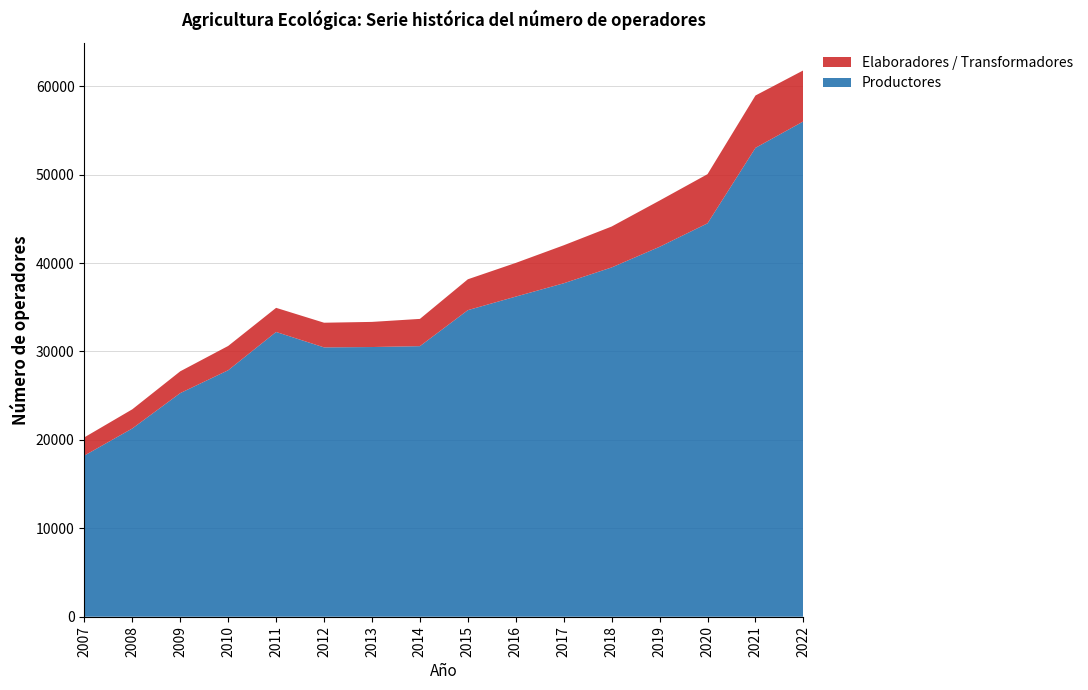

Reading right to left, list all the values displayed in this chart.

Productores: 2022=56024	2021=53029	2020=44493	2019=41838	2018=39505	2017=37712	2016=36207	2015=34673	2014=30602	2013=30502	2012=30462	2011=32206	2010=27877	2009=25291	2008=21291	2007=18226
Elaboradores / Transformadores: 2022=5773	2021=5921	2020=5561	2019=5230	2018=4627	2017=4297	2016=3810	2015=3492	2014=3082	2013=2842	2012=2790	2011=2729	2010=2747	2009=2465	2008=2168	2007=2061